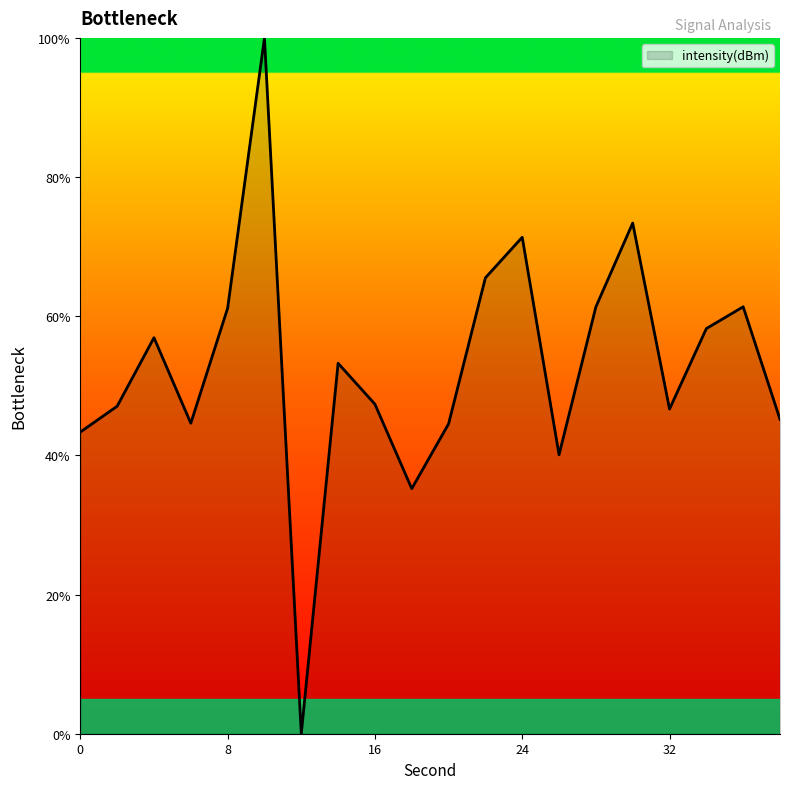

What is the difference between the second highest and minimum values?

73.4